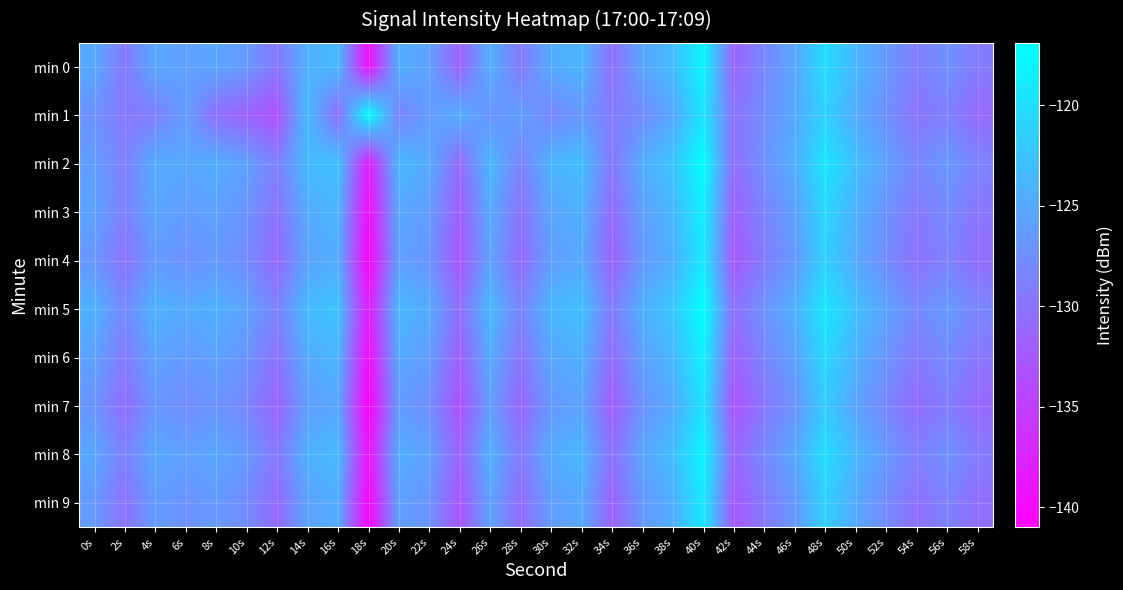

Reading left to right, extract all data points from this chart.

min 0: 0s=-125.0	2s=-129.6	4s=-125.1	6s=-126.0	8s=-125.3	10s=-126.5	12s=-129.8	14s=-124.3	16s=-123.5	18s=-139.3	20s=-124.5	22s=-125.8	24s=-131.7	26s=-124.5	28s=-129.6	30s=-124.9	32s=-123.9	34s=-130.4	36s=-125.5	38s=-123.2	40s=-117.9	42s=-131.5	44s=-128.2	46s=-125.3	48s=-120.2	50s=-123.8	52s=-126.6	54s=-129.1	56s=-127.3	58s=-129.3
min 1: 0s=-127.2	2s=-129.6	4s=-129.1	6s=-126.1	8s=-130.5	10s=-131.7	12s=-133.4	14s=-123.4	16s=-130.7	18s=-117.1	20s=-128.5	22s=-126.3	24s=-124.7	26s=-127.1	28s=-125.9	30s=-128.2	32s=-126.7	34s=-129.3	36s=-127.8	38s=-125.1	40s=-119.5	42s=-130.2	44s=-127.6	46s=-124.9	48s=-121.3	50s=-124.8	52s=-127.4	54s=-130.1	56s=-128.7	58s=-130.9
min 2: 0s=-126.1	2s=-128.9	4s=-124.8	6s=-125.2	8s=-124.6	10s=-125.8	12s=-128.9	14s=-123.5	16s=-122.7	18s=-138.1	20s=-123.7	22s=-125.0	24s=-130.9	26s=-123.7	28s=-128.7	30s=-124.0	32s=-123.1	34s=-129.6	36s=-124.6	38s=-122.4	40s=-117.1	42s=-130.6	44s=-127.3	46s=-124.5	48s=-119.4	50s=-123.0	52s=-125.8	54s=-128.3	56s=-126.6	58s=-128.6
min 3: 0s=-125.5	2s=-129.0	4s=-125.3	6s=-126.2	8s=-125.7	10s=-127.0	12s=-130.2	14s=-124.8	16s=-123.9	18s=-139.8	20s=-125.0	22s=-126.3	24s=-132.1	26s=-125.0	28s=-130.1	30s=-125.4	32s=-124.4	34s=-130.9	36s=-125.9	38s=-123.7	40s=-118.4	42s=-131.9	44s=-128.6	46s=-125.8	48s=-120.7	50s=-124.3	52s=-127.1	54s=-129.6	56s=-127.9	58s=-129.9
min 4: 0s=-126.8	2s=-130.2	4s=-126.4	6s=-127.3	8s=-126.6	10s=-127.8	12s=-131.0	14s=-125.6	16s=-124.7	18s=-140.5	20s=-125.8	22s=-127.1	24s=-132.8	26s=-125.7	28s=-130.8	30s=-126.1	32s=-125.1	34s=-131.6	36s=-126.6	38s=-124.4	40s=-119.1	42s=-132.6	44s=-129.3	46s=-126.5	48s=-121.4	50s=-125.0	52s=-127.8	54s=-130.3	56s=-128.6	58s=-130.6
min 5: 0s=-124.3	2s=-128.0	4s=-124.1	6s=-125.0	8s=-124.3	10s=-125.6	12s=-128.8	14s=-123.4	16s=-122.5	18s=-138.3	20s=-123.6	22s=-124.9	24s=-130.6	26s=-123.5	28s=-128.6	30s=-123.9	32s=-122.9	34s=-129.4	36s=-124.4	38s=-122.2	40s=-116.9	42s=-130.4	44s=-127.1	46s=-124.3	48s=-119.2	50s=-122.8	52s=-125.6	54s=-128.1	56s=-126.4	58s=-128.4
min 6: 0s=-125.7	2s=-129.4	4s=-125.5	6s=-126.4	8s=-125.7	10s=-127.0	12s=-130.2	14s=-124.8	16s=-123.9	18s=-139.7	20s=-125.0	22s=-126.3	24s=-132.0	26s=-124.9	28s=-130.0	30s=-125.3	32s=-124.3	34s=-130.8	36s=-125.8	38s=-123.6	40s=-118.3	42s=-131.8	44s=-128.5	46s=-125.7	48s=-120.6	50s=-124.2	52s=-127.0	54s=-129.5	56s=-127.8	58s=-129.8
min 7: 0s=-127.0	2s=-130.7	4s=-126.8	6s=-127.7	8s=-127.0	10s=-128.3	12s=-131.5	14s=-126.1	16s=-125.2	18s=-141.0	20s=-126.3	22s=-127.6	24s=-133.3	26s=-126.2	28s=-131.3	30s=-126.6	32s=-125.6	34s=-132.1	36s=-127.1	38s=-124.9	40s=-119.6	42s=-133.1	44s=-129.8	46s=-127.0	48s=-121.9	50s=-125.5	52s=-128.3	54s=-130.8	56s=-129.1	58s=-131.1
min 8: 0s=-125.2	2s=-128.9	4s=-125.0	6s=-125.9	8s=-125.2	10s=-126.5	12s=-129.7	14s=-124.3	16s=-123.4	18s=-139.2	20s=-124.5	22s=-125.8	24s=-131.6	26s=-124.4	28s=-129.5	30s=-124.8	32s=-123.8	34s=-130.3	36s=-125.4	38s=-123.1	40s=-117.8	42s=-131.3	44s=-128.0	46s=-125.2	48s=-120.1	50s=-123.7	52s=-126.5	54s=-129.0	56s=-127.3	58s=-129.3
min 9: 0s=-126.5	2s=-130.2	4s=-126.3	6s=-127.2	8s=-126.5	10s=-127.8	12s=-131.0	14s=-125.6	16s=-124.7	18s=-140.5	20s=-125.8	22s=-127.1	24s=-132.9	26s=-125.7	28s=-130.8	30s=-126.2	32s=-125.1	34s=-131.6	36s=-126.7	38s=-124.4	40s=-119.1	42s=-132.7	44s=-129.4	46s=-126.5	48s=-121.4	50s=-125.0	52s=-127.8	54s=-130.3	56s=-128.7	58s=-130.6